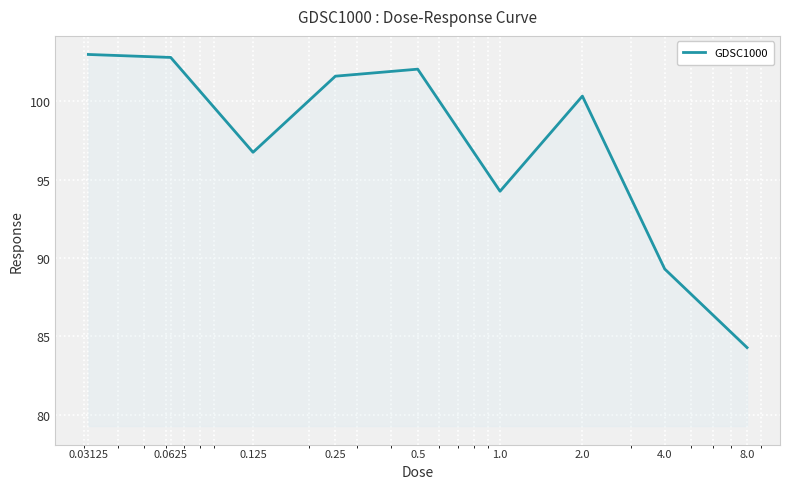

What is the difference between the maximum and minimum values?

18.7